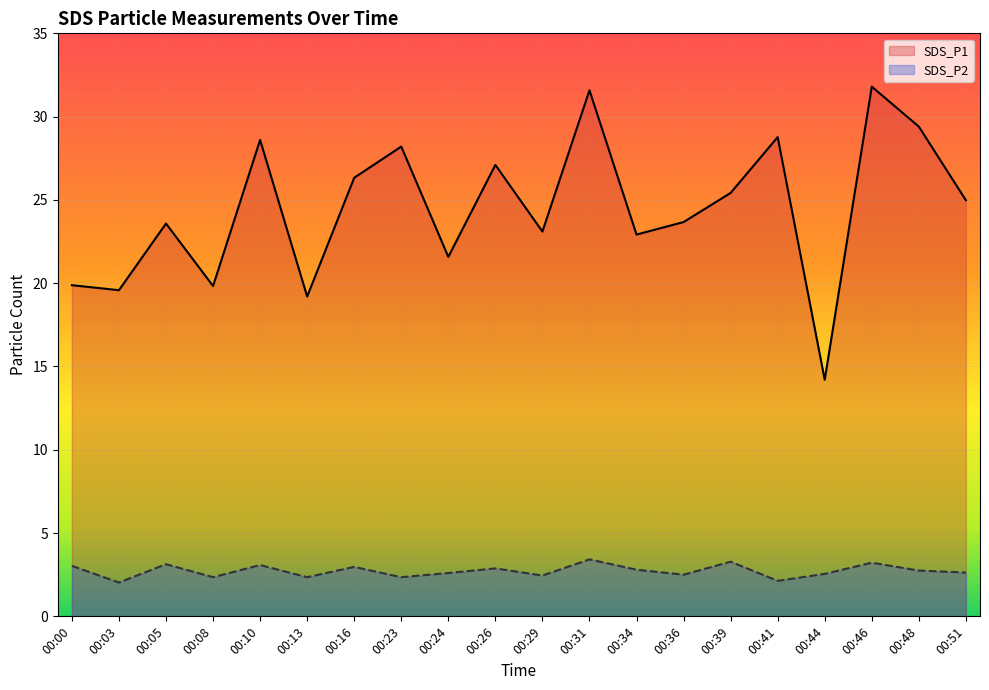

Is it true that SDS_P2 equals 2.5 at 00:29?

True